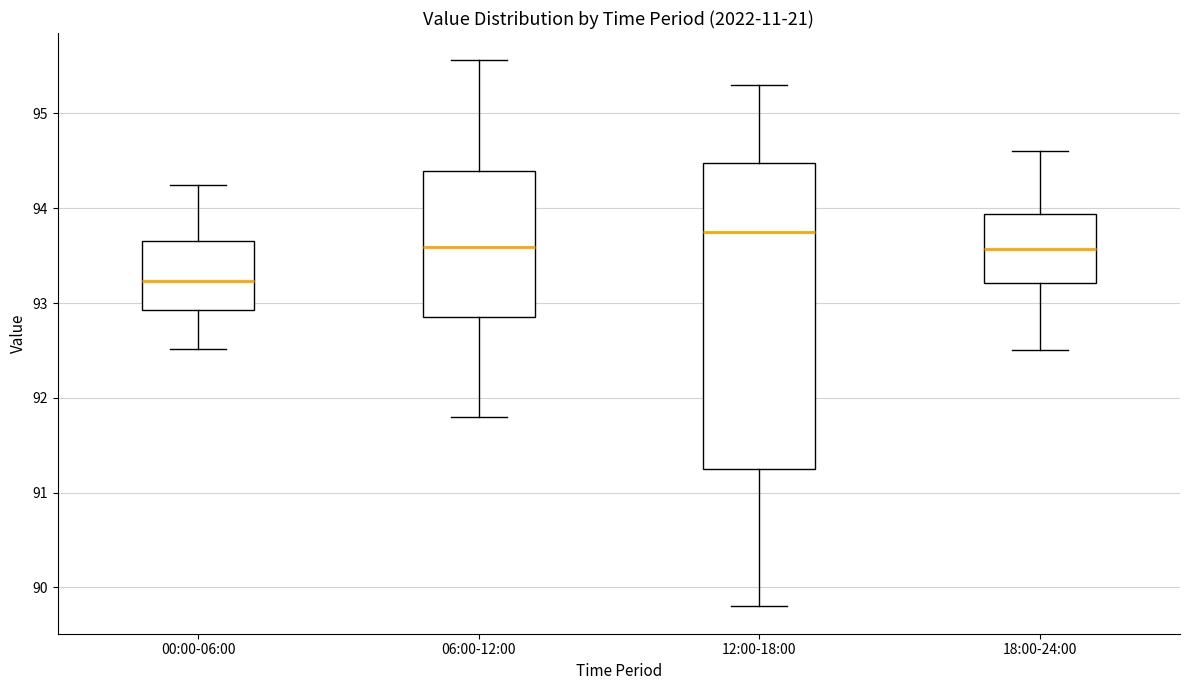

Reading left to right, transcribe this box plot: for each box, give where its median line is, the range the box spans, and where its two whiskers end, as read against the y-axis. The values are not printed on the chart, so give them approximately, as read against the axis.

00:00-06:00: median 93.2, box 92.9 to 93.7, whiskers 92.5 to 94.2
06:00-12:00: median 93.6, box 92.9 to 94.4, whiskers 91.8 to 95.6
12:00-18:00: median 93.8, box 91.3 to 94.5, whiskers 89.8 to 95.3
18:00-24:00: median 93.6, box 93.2 to 93.9, whiskers 92.5 to 94.6